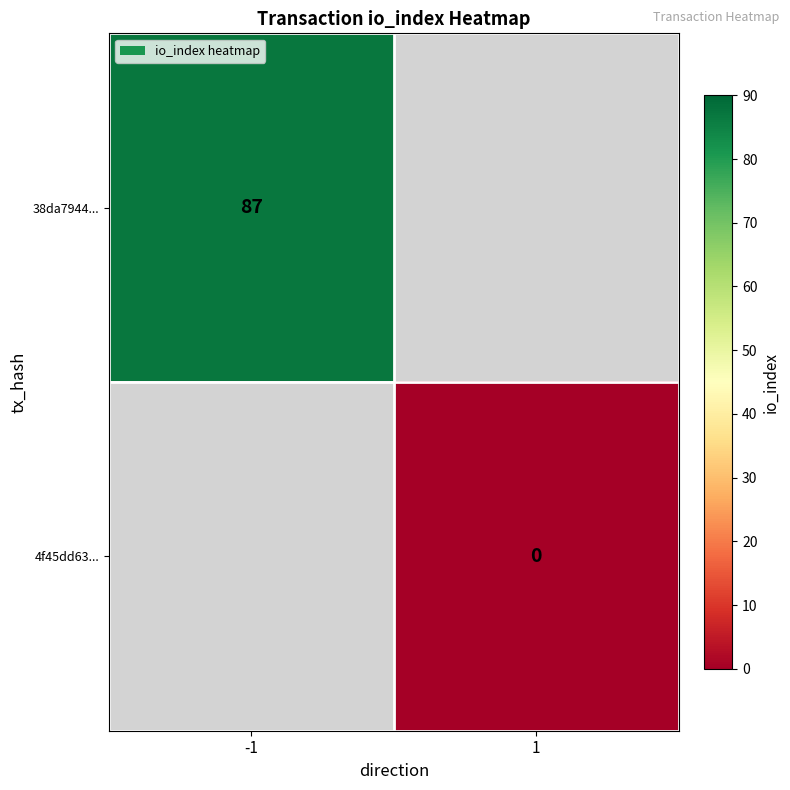

The value of 38da7944... at -1 is 87. True or false?

True